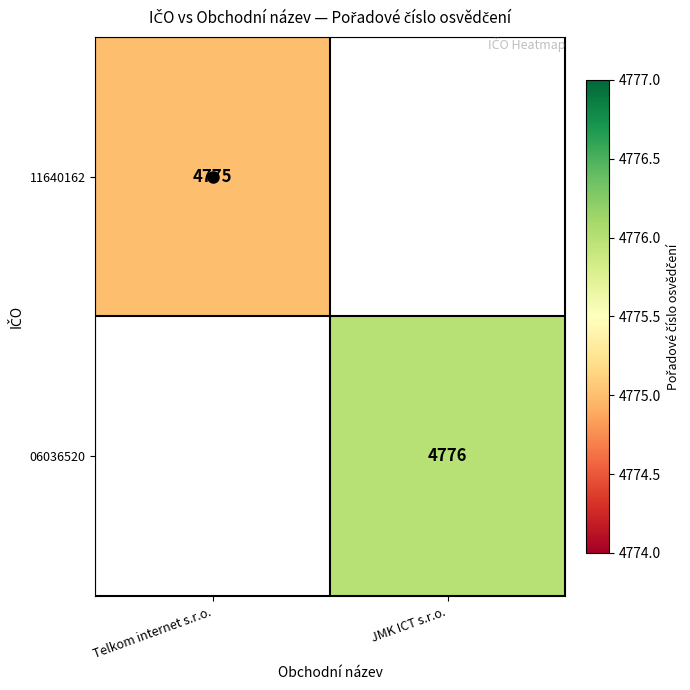

The 06036520 series shows 2212 at JMK ICT s.r.o.. True or false?

False